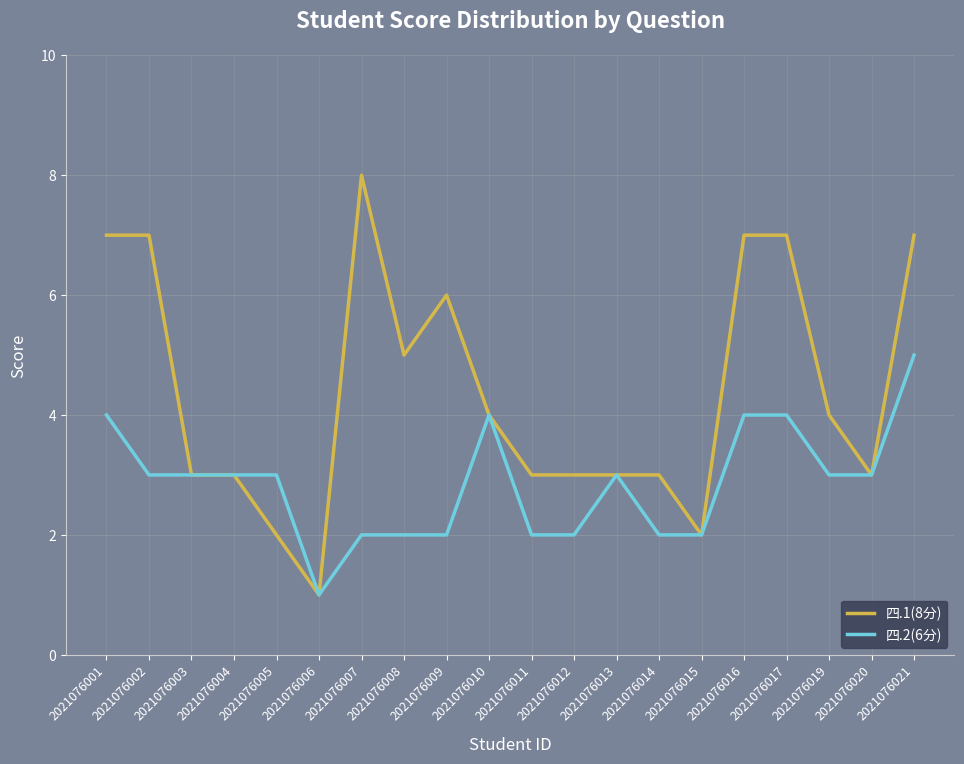

List the series in order of their peak value, lowest first.

四.2(6分), 四.1(8分)